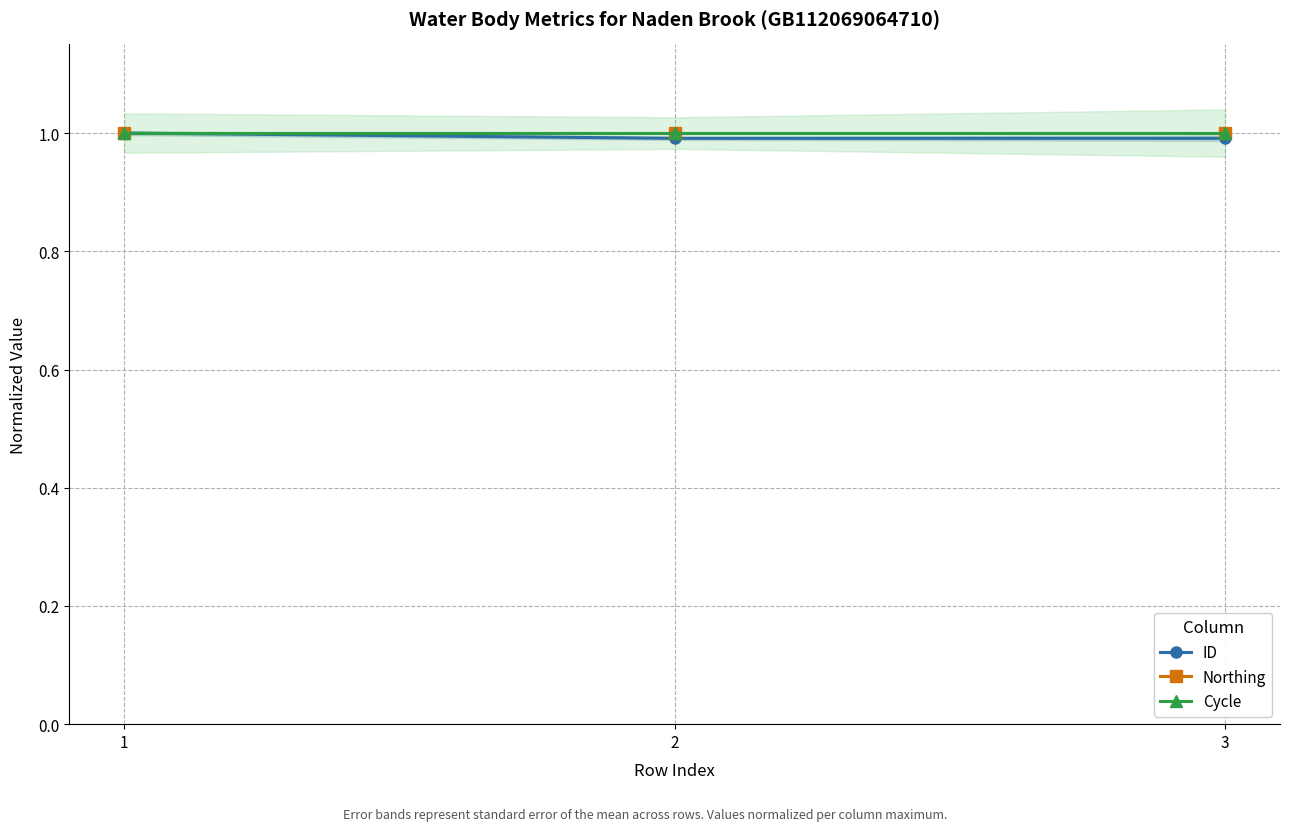

Which series has the largest total across all categories?

Northing